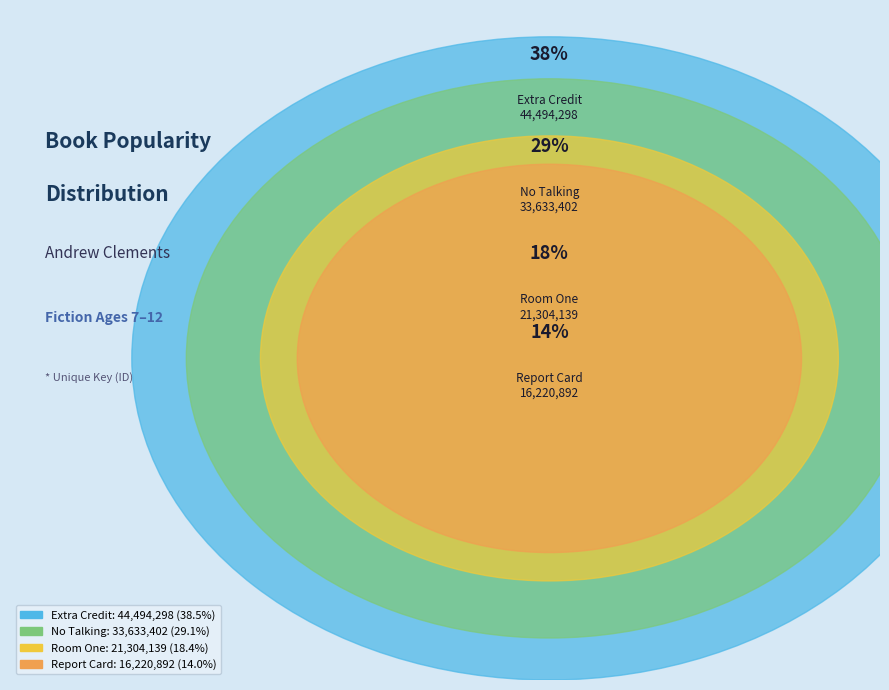

What is the ratio of the value at Room One to the value at No Talking?

0.6